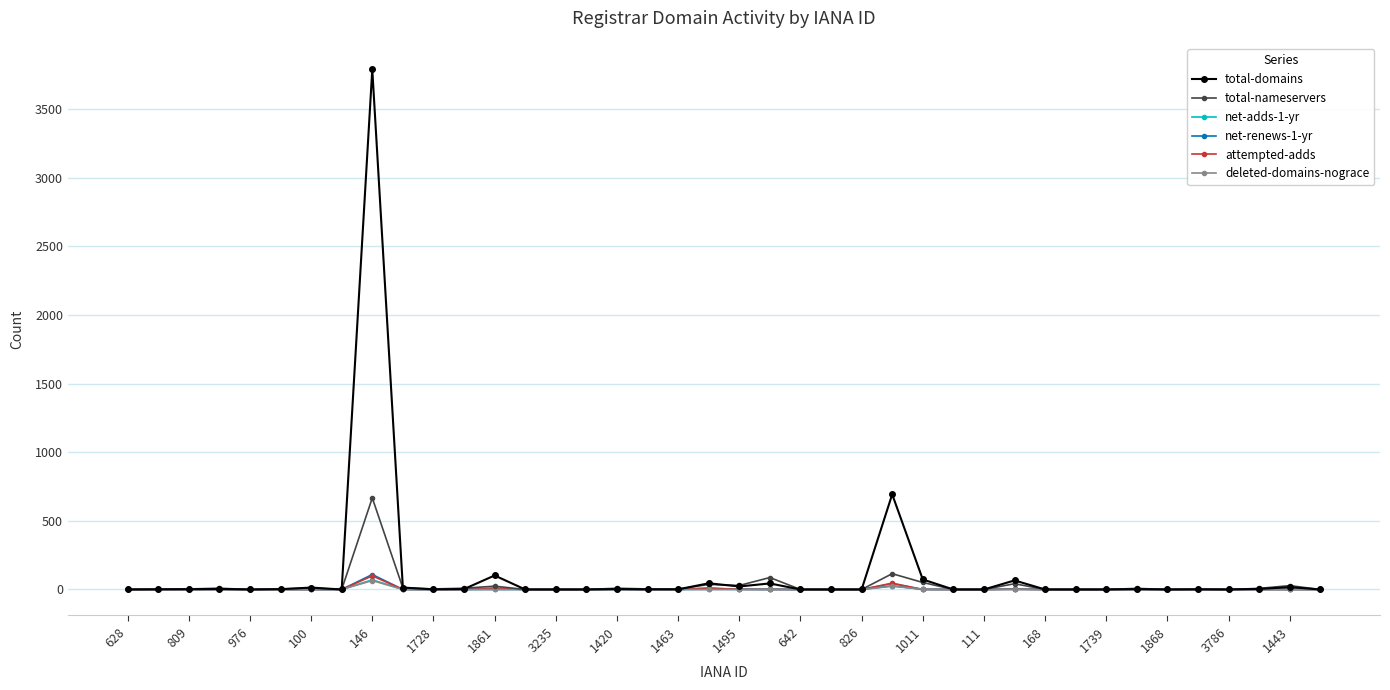

True or false: deleted-domains-nograce has more than 0 interior local peaks.

True